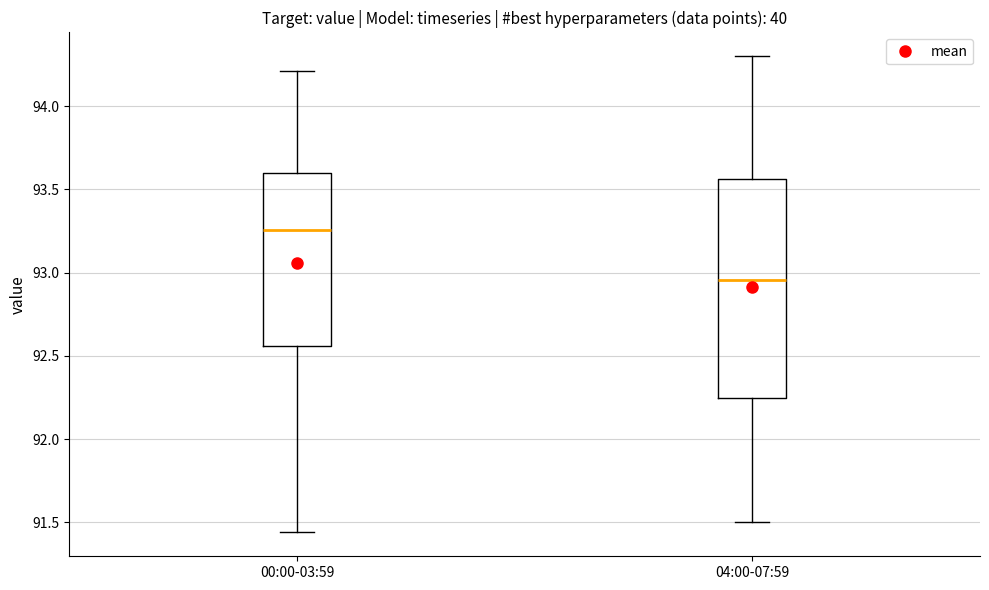

Comparing the boxes themselves (not the whiskers), which one is the tallest?

04:00-07:59